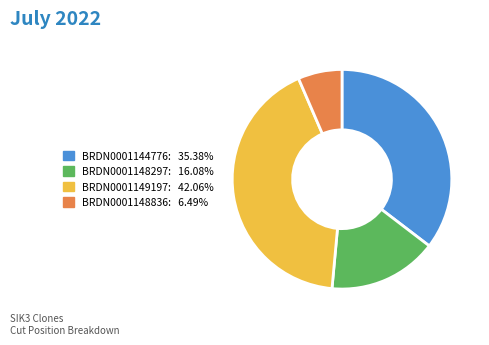

How many segments does this pie chart have?

4